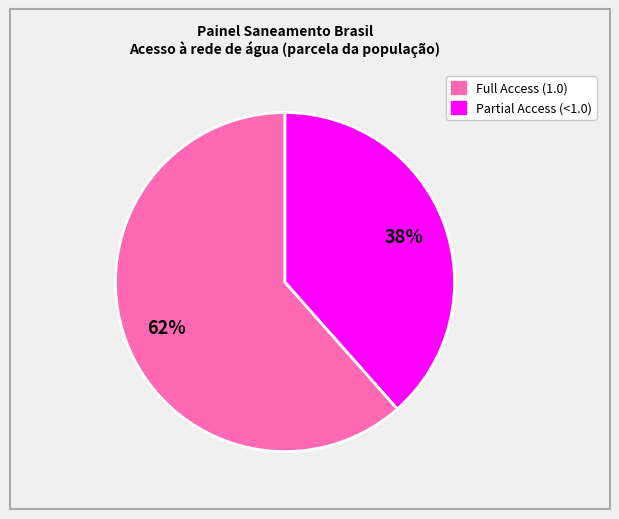

Does any single category account for the majority?

Yes